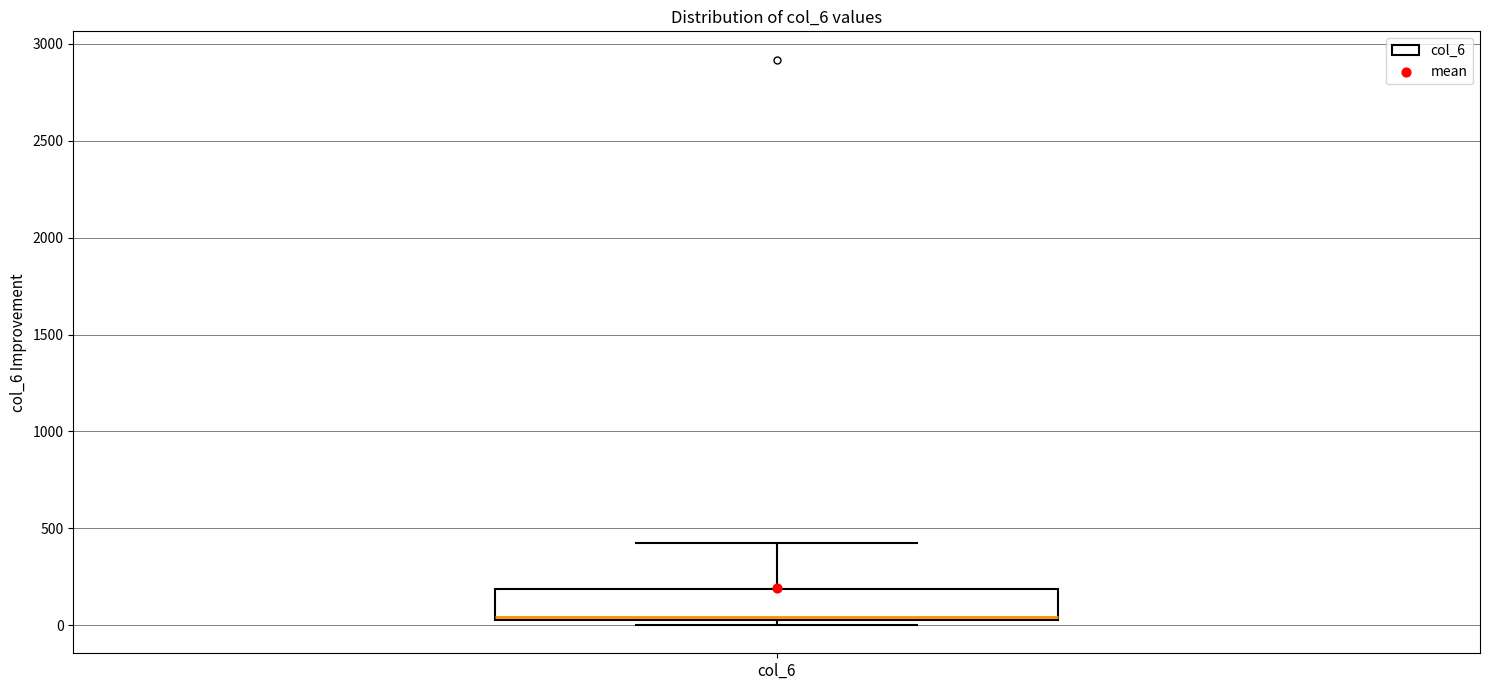

Read this box plot against the y-axis: the position of the median line, the range covered by the box, and the ends of both whiskers. The values are not printed on the chart, so give them approximately, as read against the axis.

median 50 (just above the box's lower edge), box 50 to 200, whiskers 0 to 450